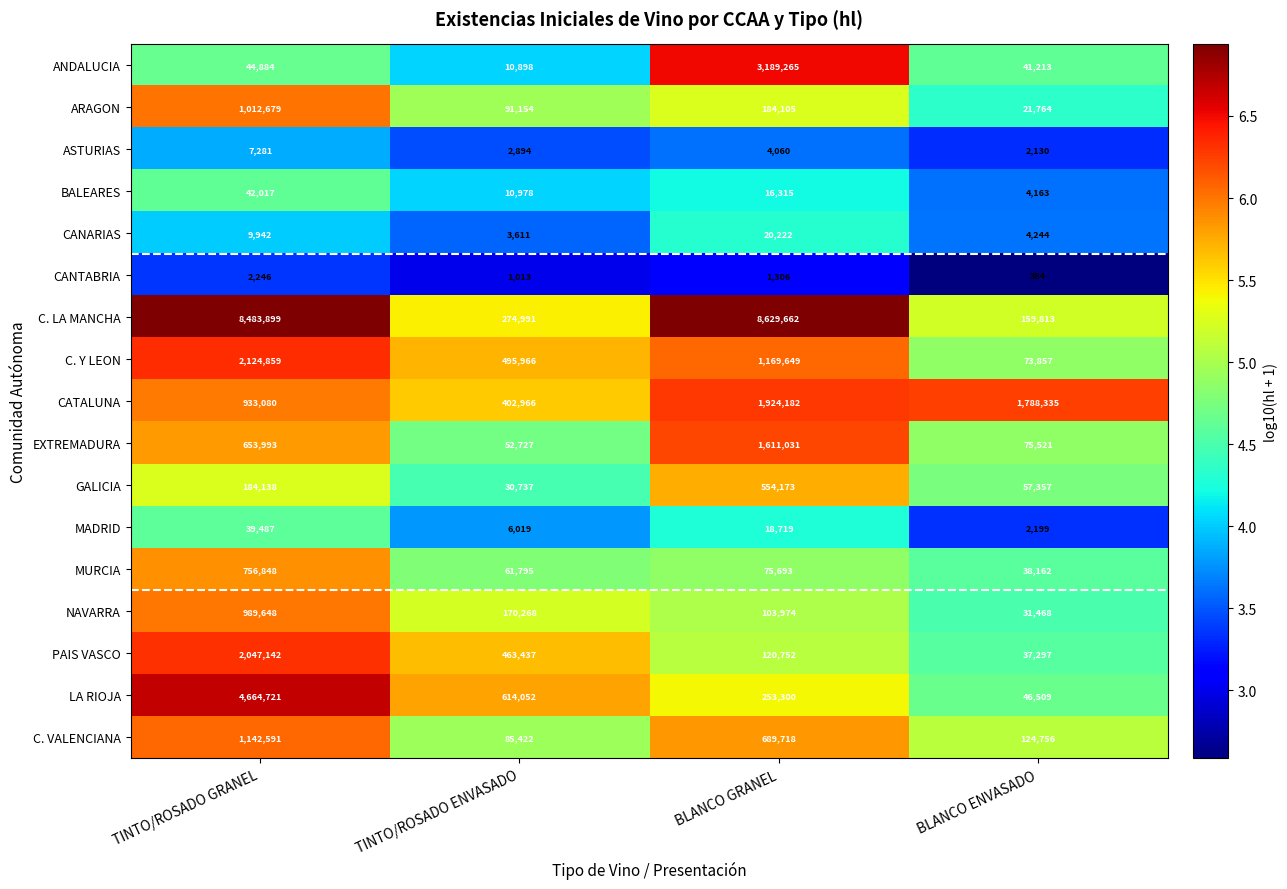

At which label does PAIS VASCO first exceed 463437?

TINTO/ROSADO GRANEL